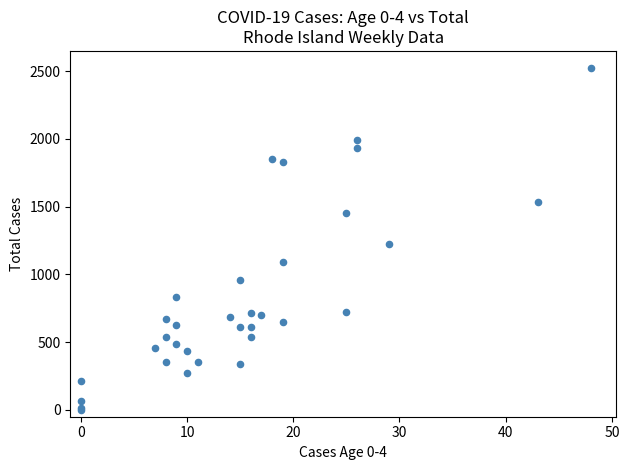

What Y value in the scatter plot is closest to 1261?

1223